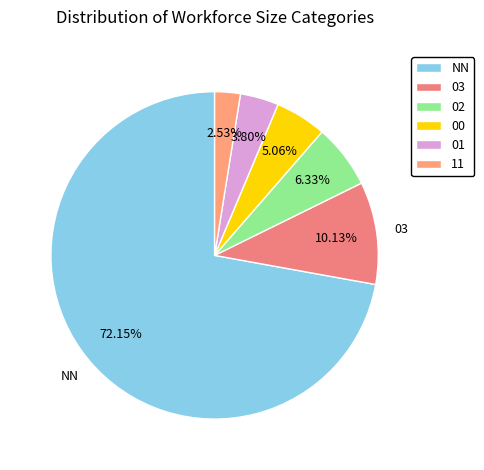

Combined, do 00 and NN account for over 50%?

Yes